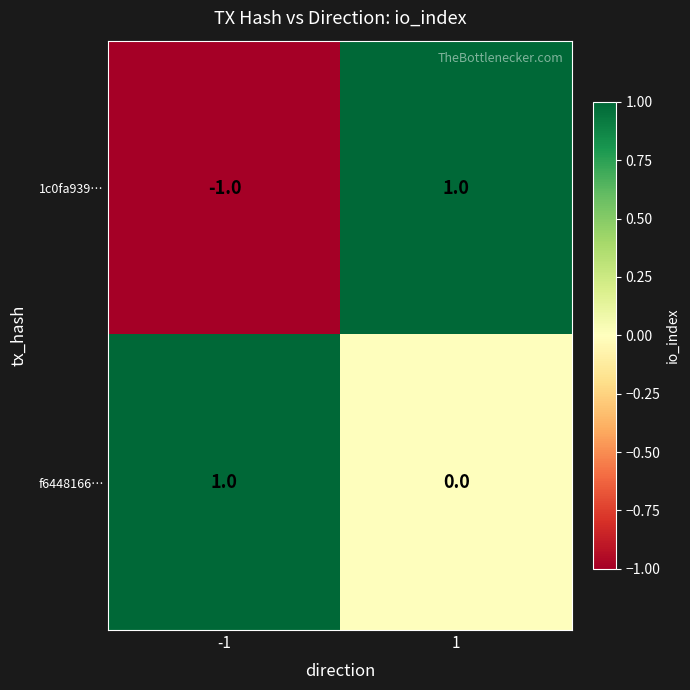

Which series has the largest total across all categories?

f6448166…